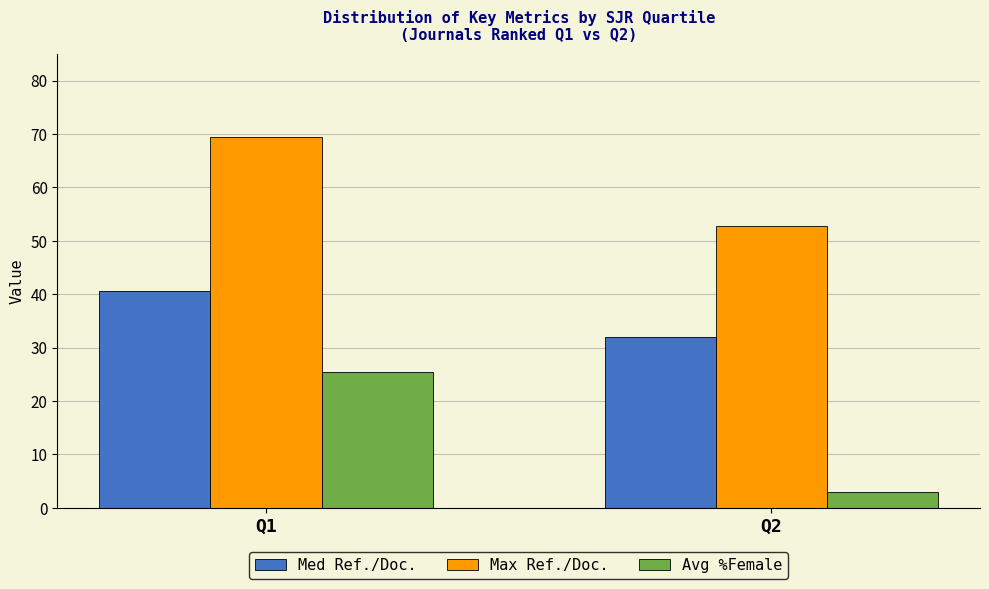

The Avg %Female series shows 17.3 at Q1. True or false?

False